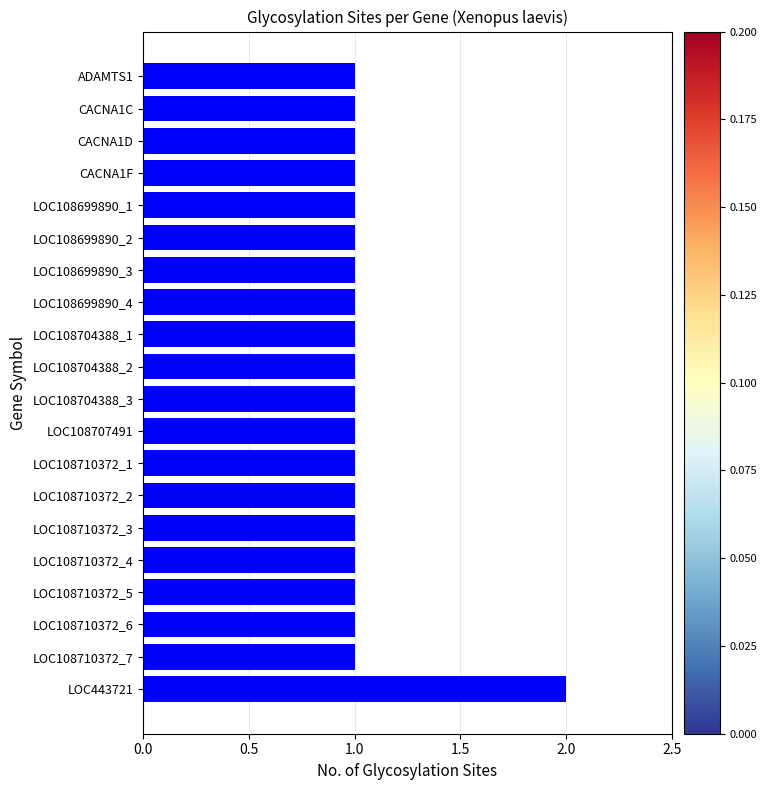

Count the number of categories in the chart.

20